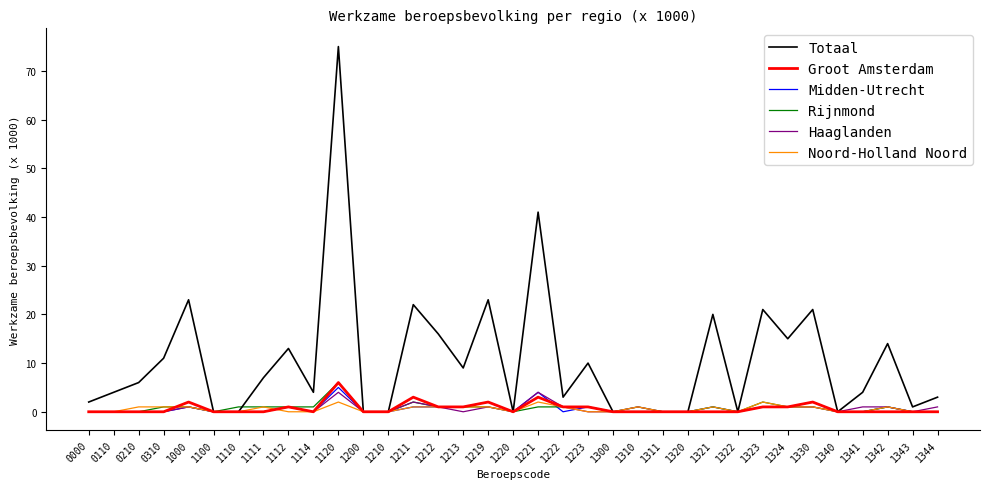

How many lines are shown in the chart?

6